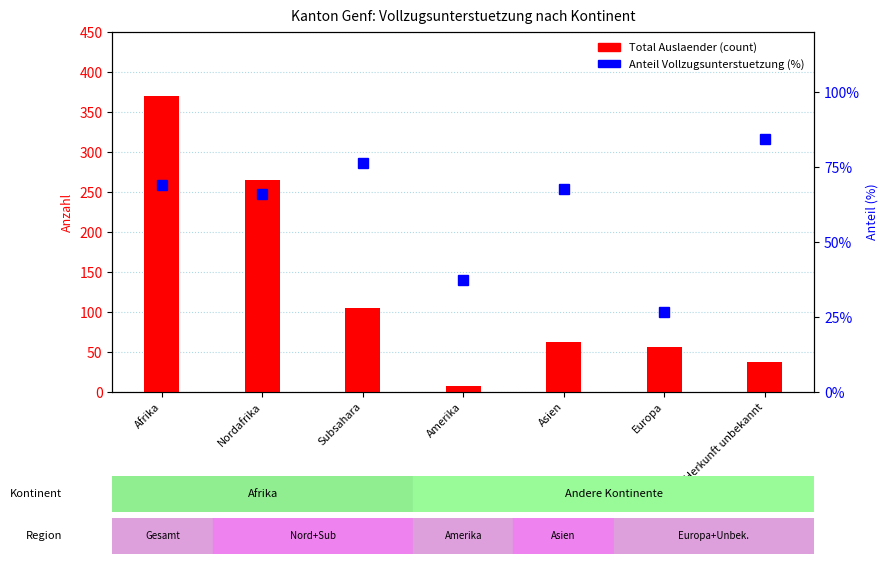

What is the smallest value displayed?

8.0